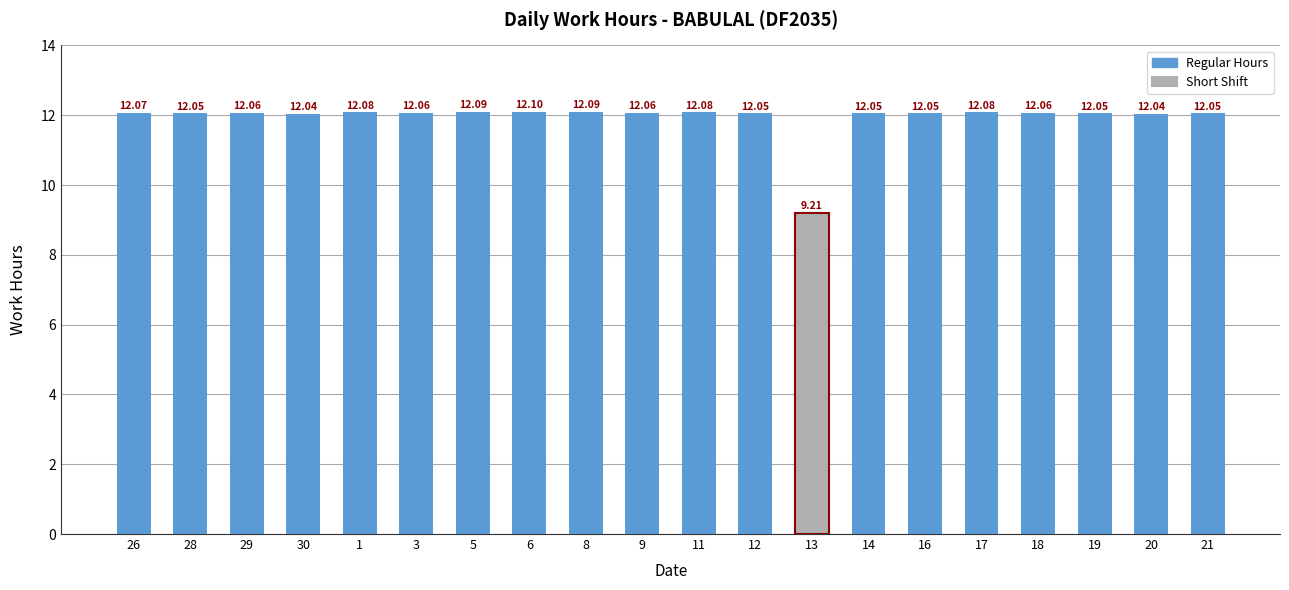

What is the minimum value shown in the chart?

9.2